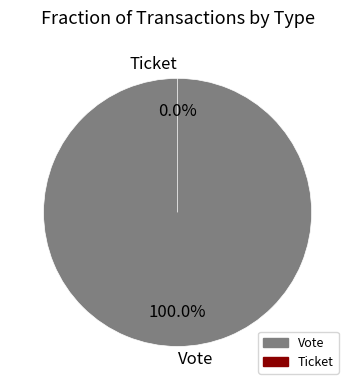

Does Ticket account for over 50% of the chart?

No